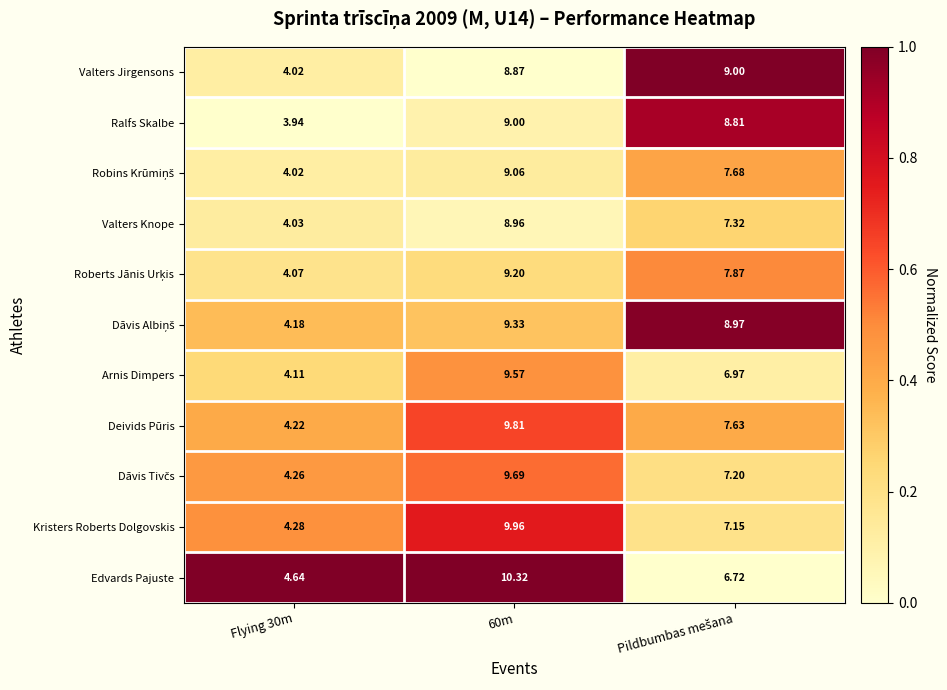

Is the value of Arnis Dimpers at 60m greater than the value of Kristers Roberts Dolgovskis at Flying 30m?

Yes